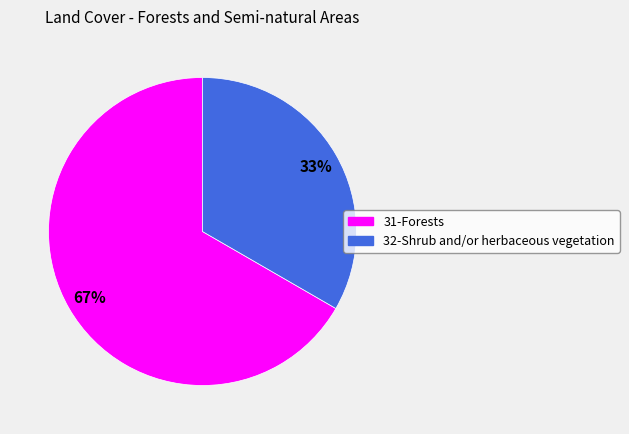

What percentage is the 31-Forests slice, to the nearest percent?

67%